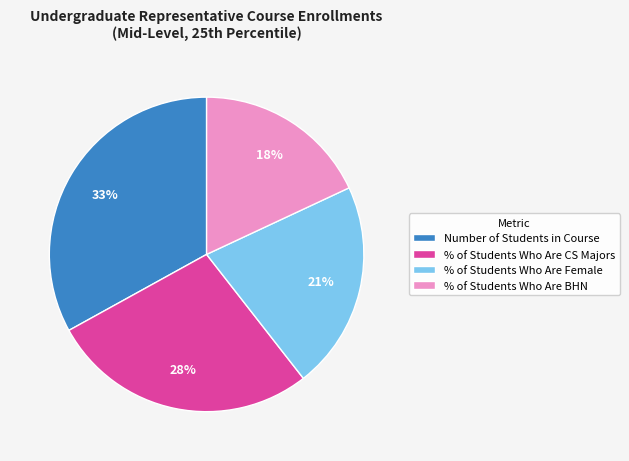

Do % of Students Who Are Female and % of Students Who Are BHN together represent more than half of the pie?

No